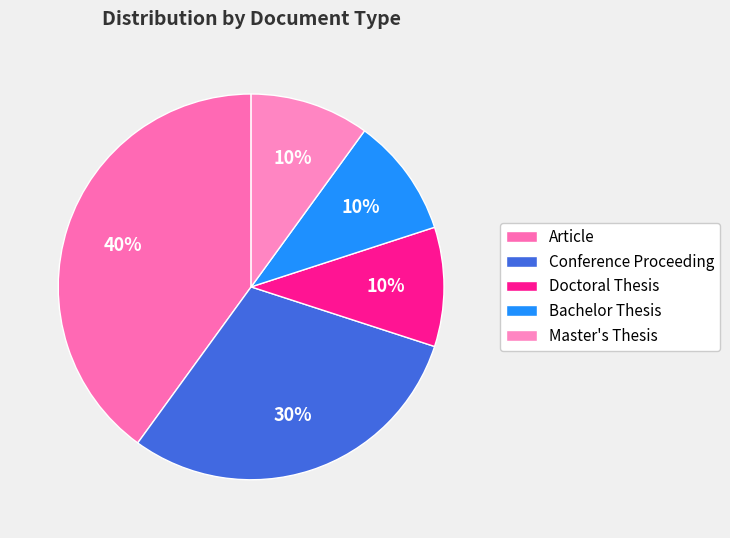

How many slices are in this pie chart?

5